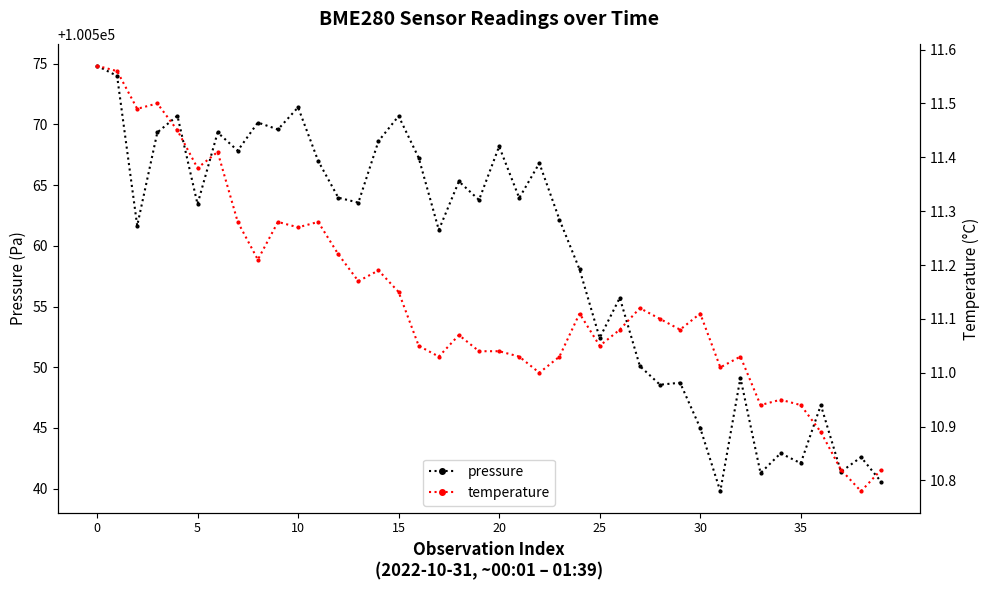

True or false: pressure has more than 0 points higher than both neighbors.

True